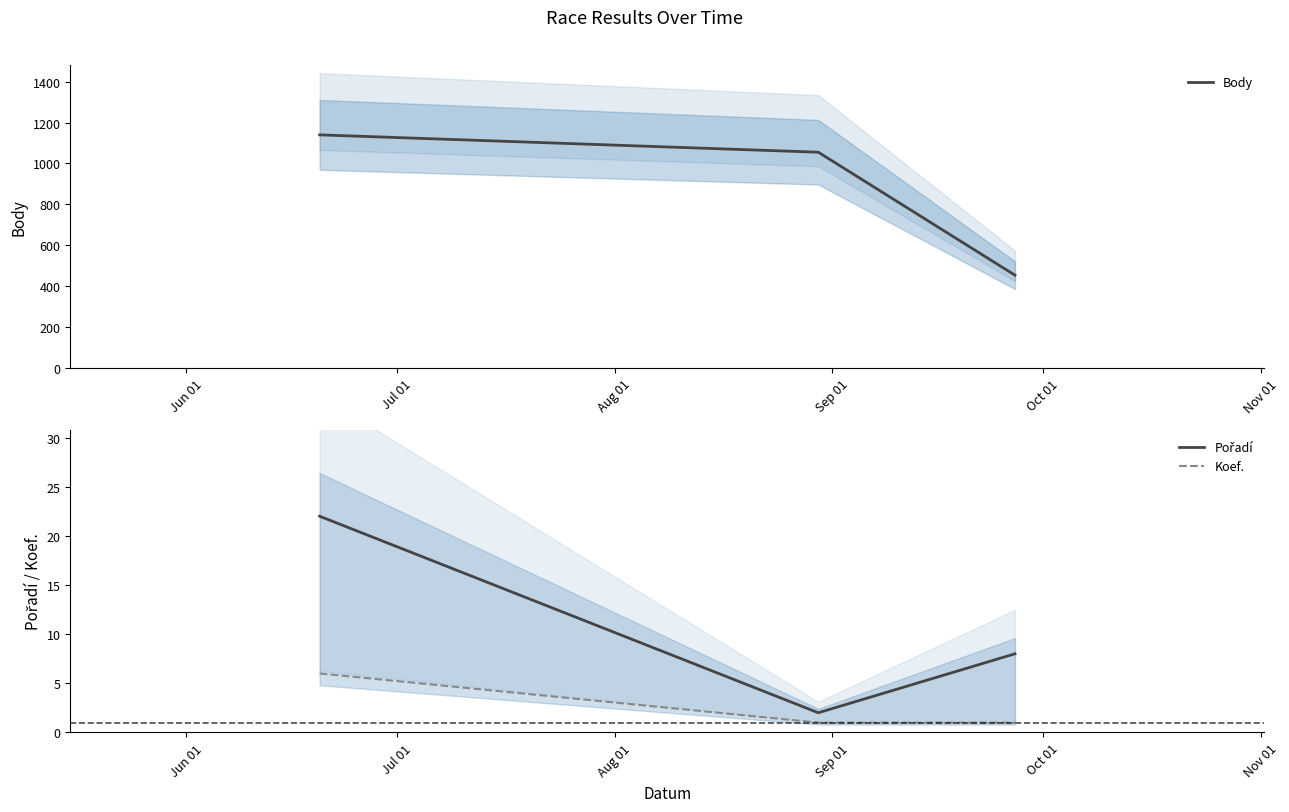

What is the value of the Pořadí point at the 1st from the left?

22